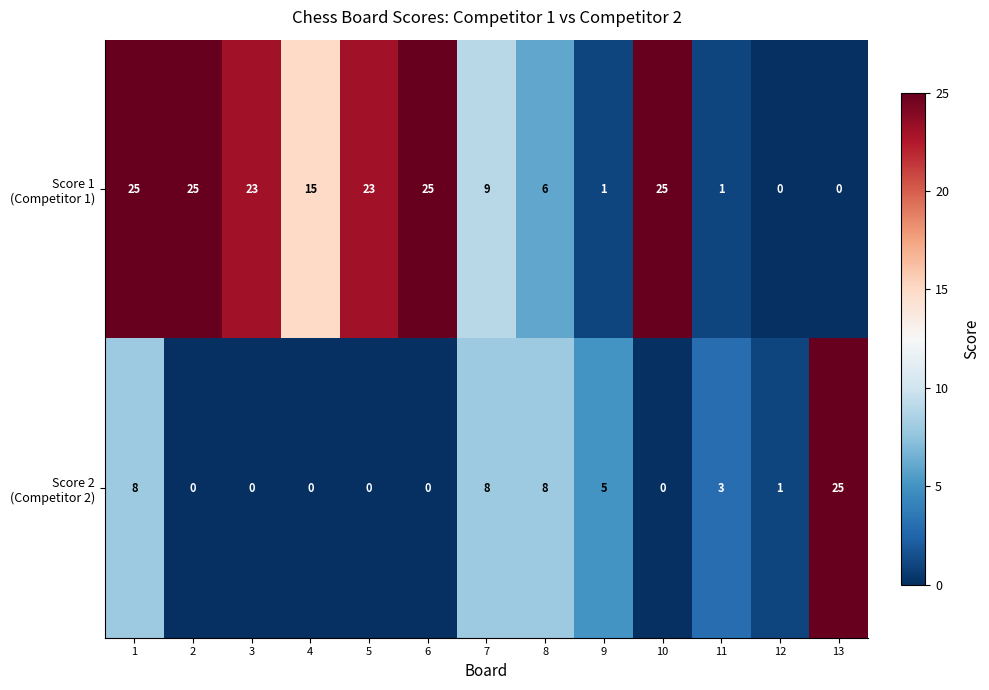

At how many categories does at least one series exceed 16?

7